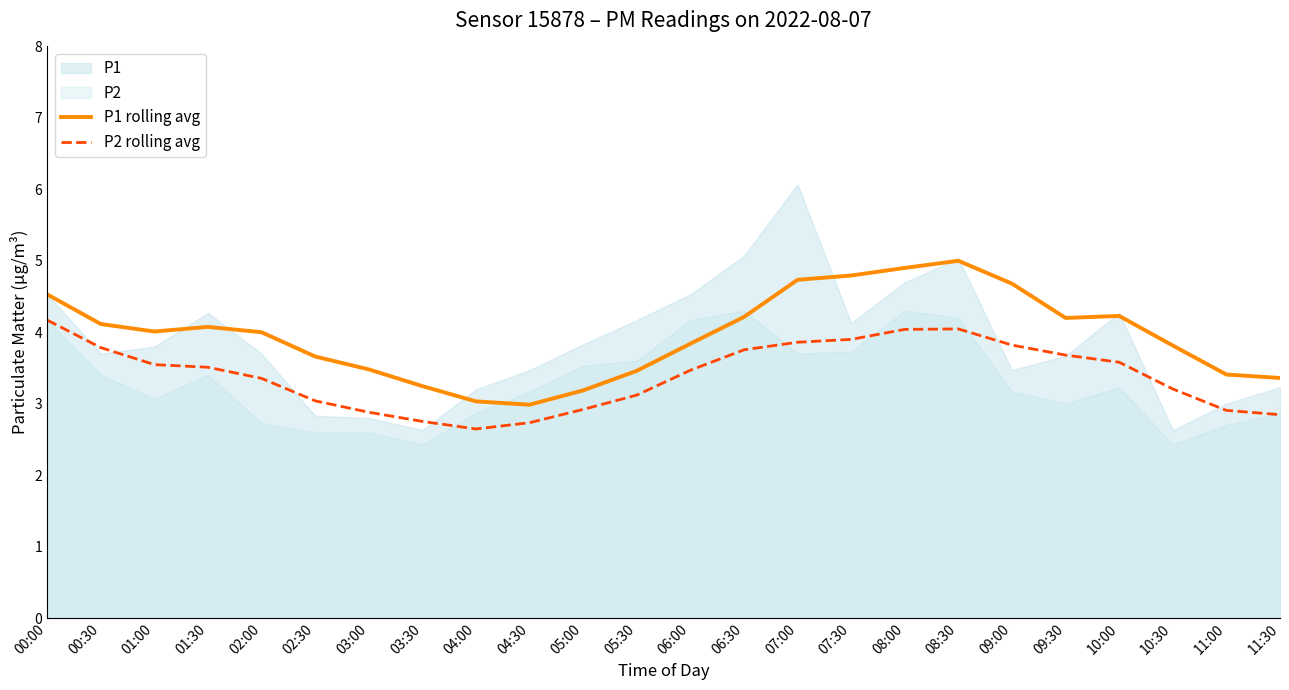

What is the maximum value for P2 rolling avg?

4.2